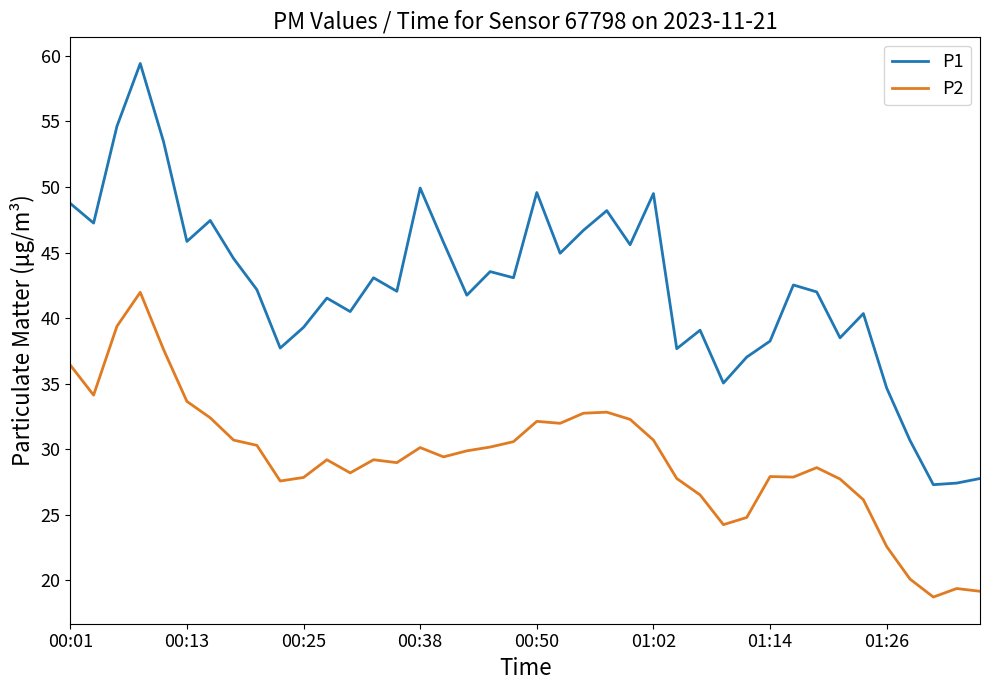

What is the average value of the P1 series?

42.4